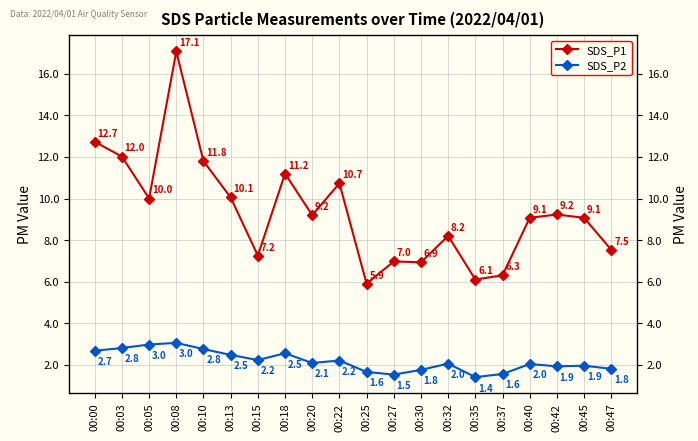

At which category does SDS_P2 reach its first local peak?

00:08